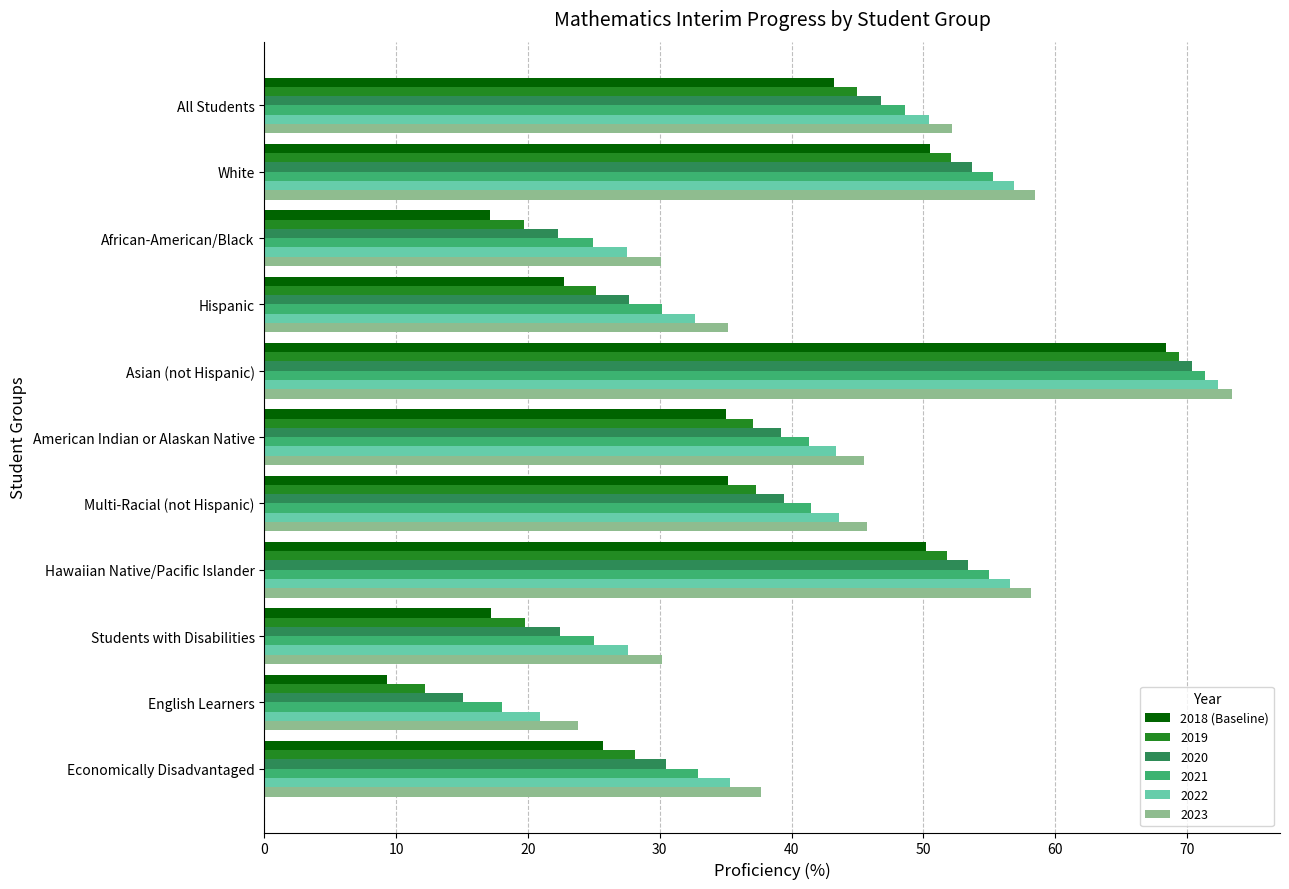

Is it true that 2018 (Baseline) equals 43.2 at All Students?

True